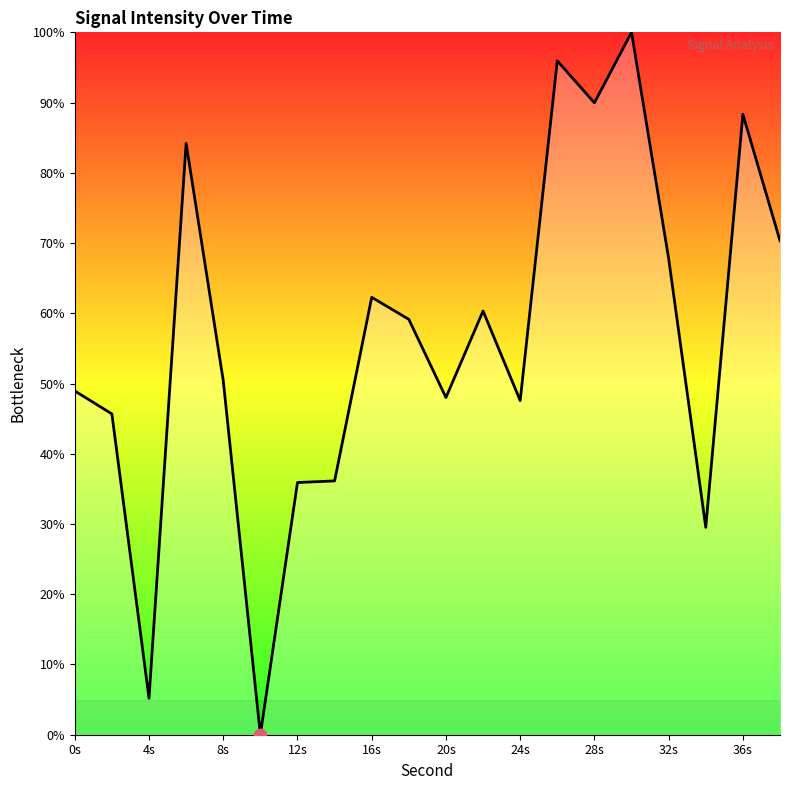

What is the maximum value shown in the chart?

100.0